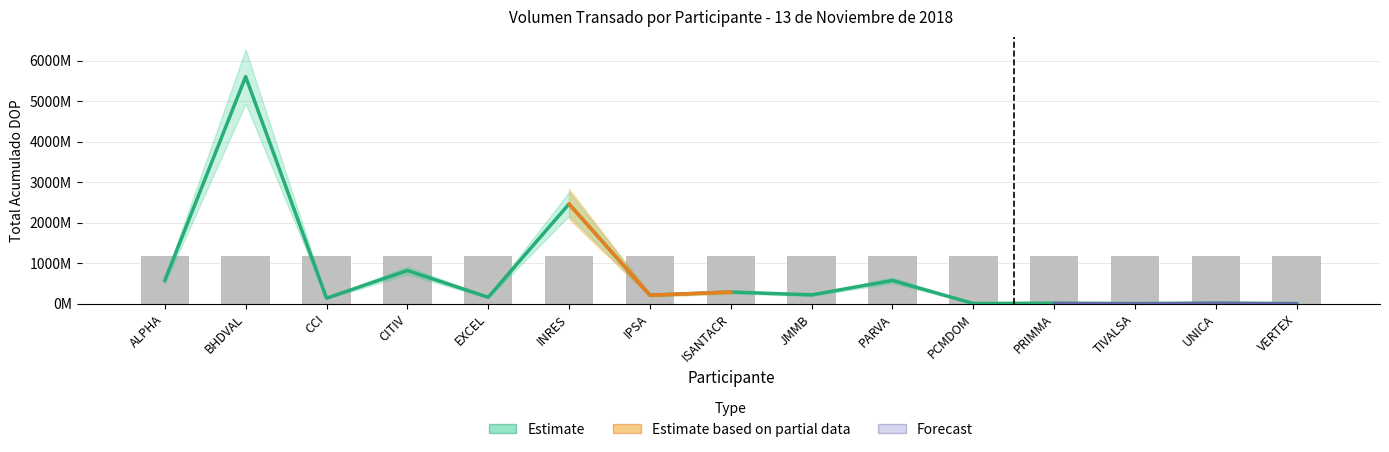

The value at BHDVAL is 7505955946.5. True or false?

False